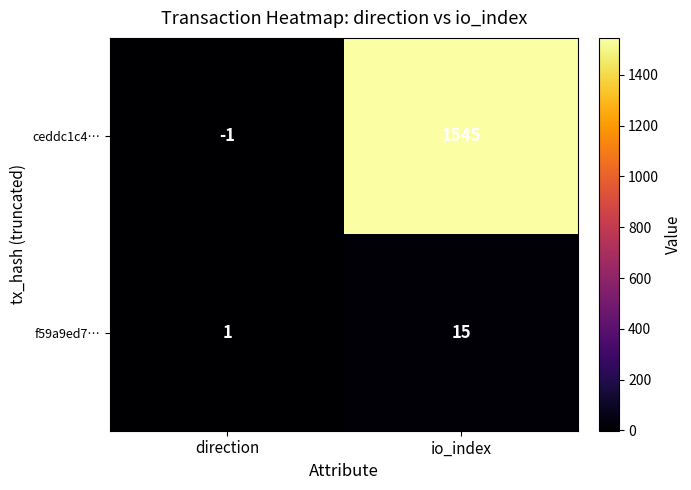

Which series has the widest spread of values?

ceddc1c4…